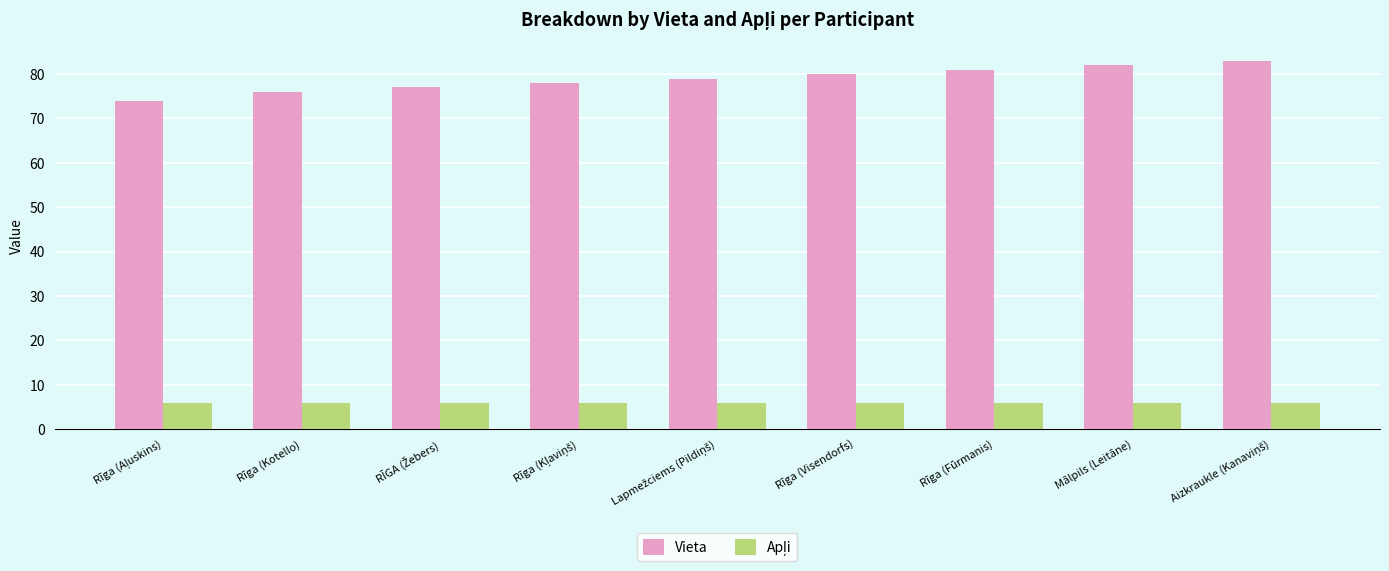

What is the maximum value shown in the chart?

83